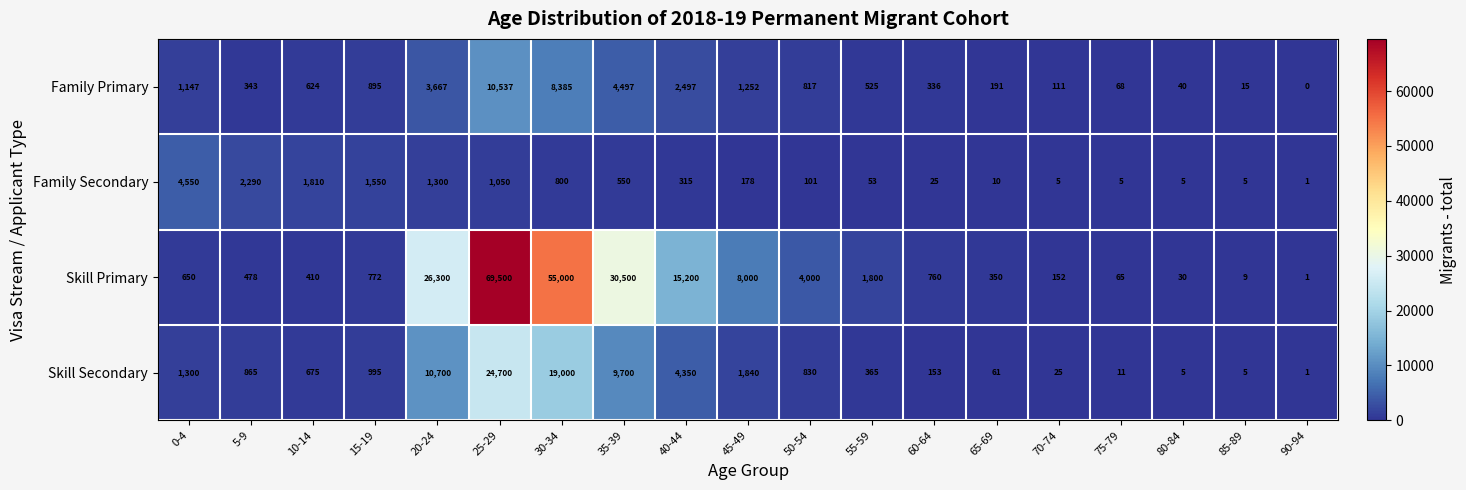

True or false: Family Secondary has a value of 10 at 65-69.

True